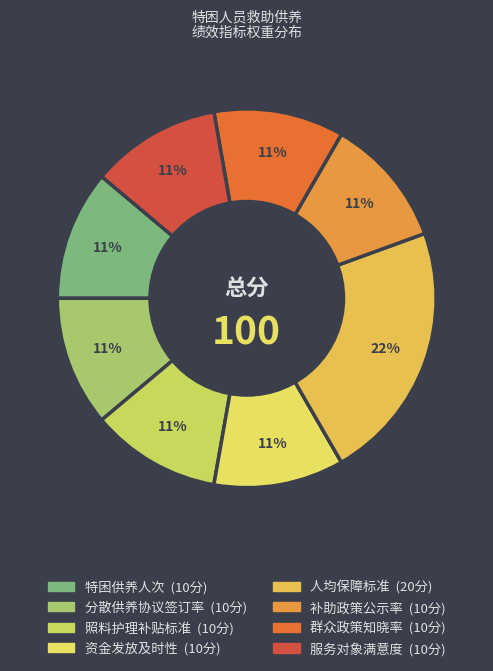

How many slices are in this pie chart?

8